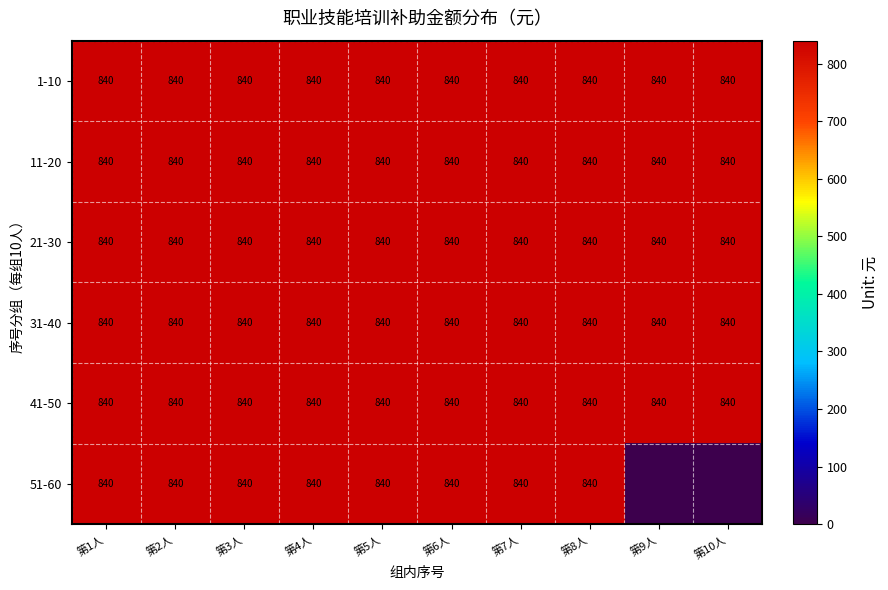

The 1-10 series shows 1160 at 第1人. True or false?

False